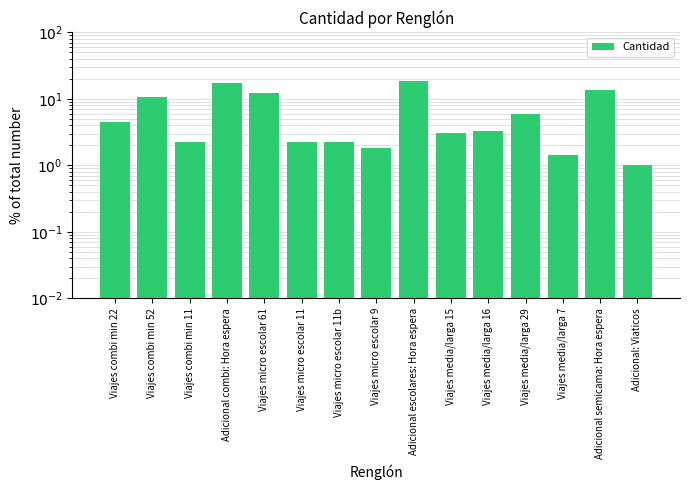

Approximately how many times larger is the value at Adicional semicama: Hora espera compared to Viajes combi min 52?

1.3